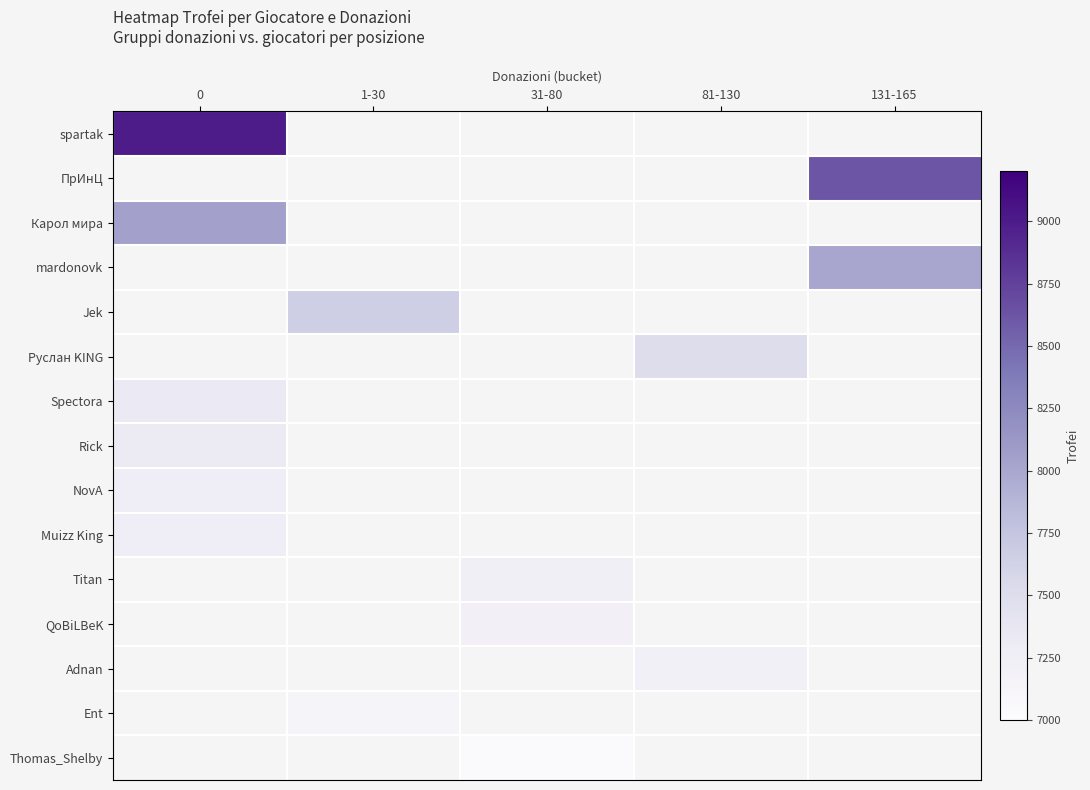

How many series are shown in this chart?

15